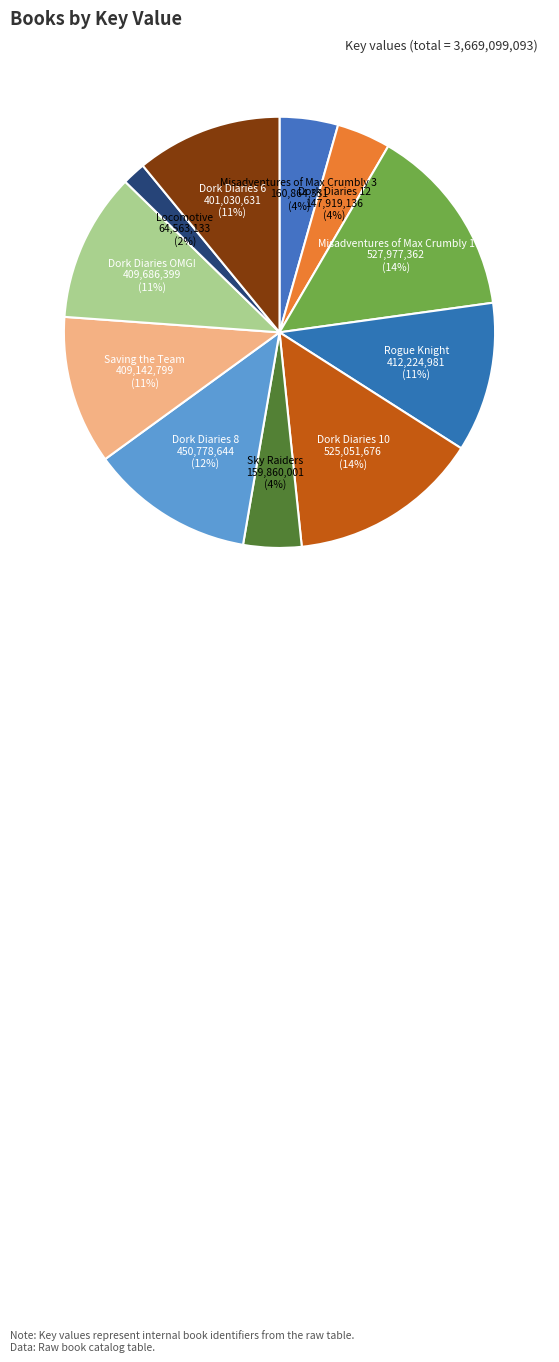

Is the sum of Misadventures of Max Crumbly 1 and Locomotive greater than half?

No